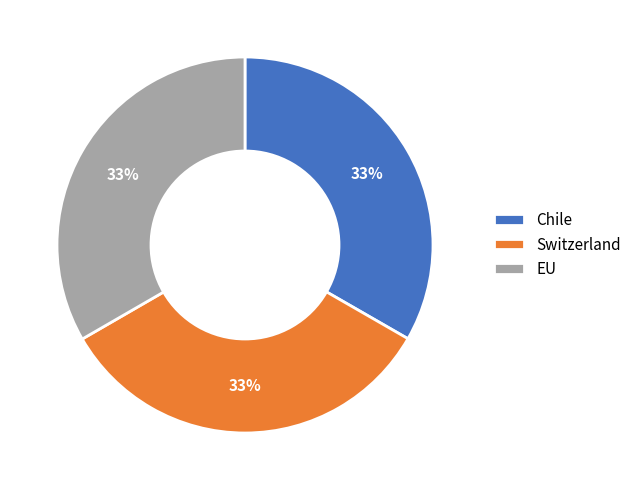

Combined, do Chile and EU account for over 50%?

Yes